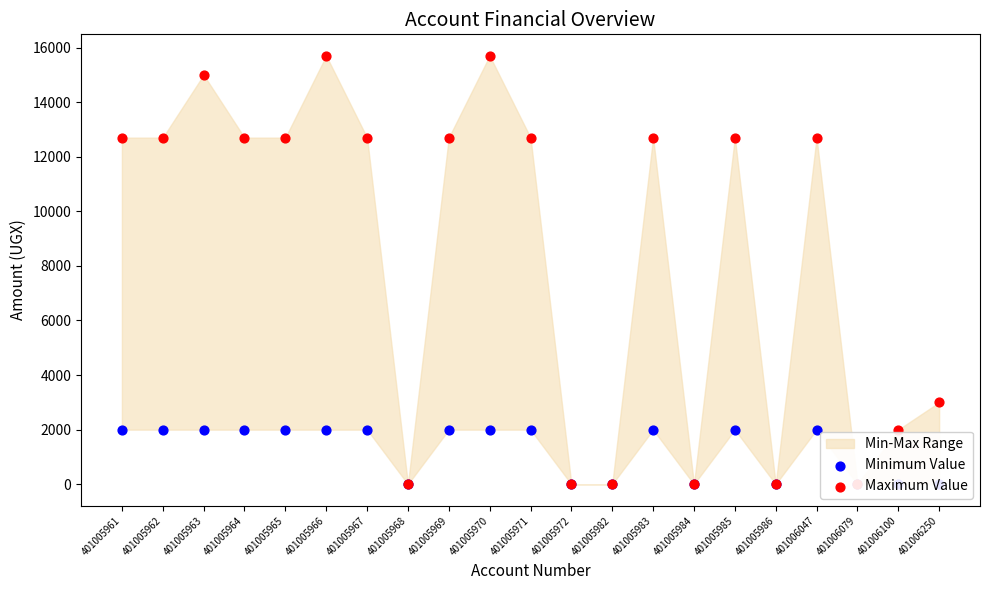

Which series contains the highest Y value?

Maximum Value